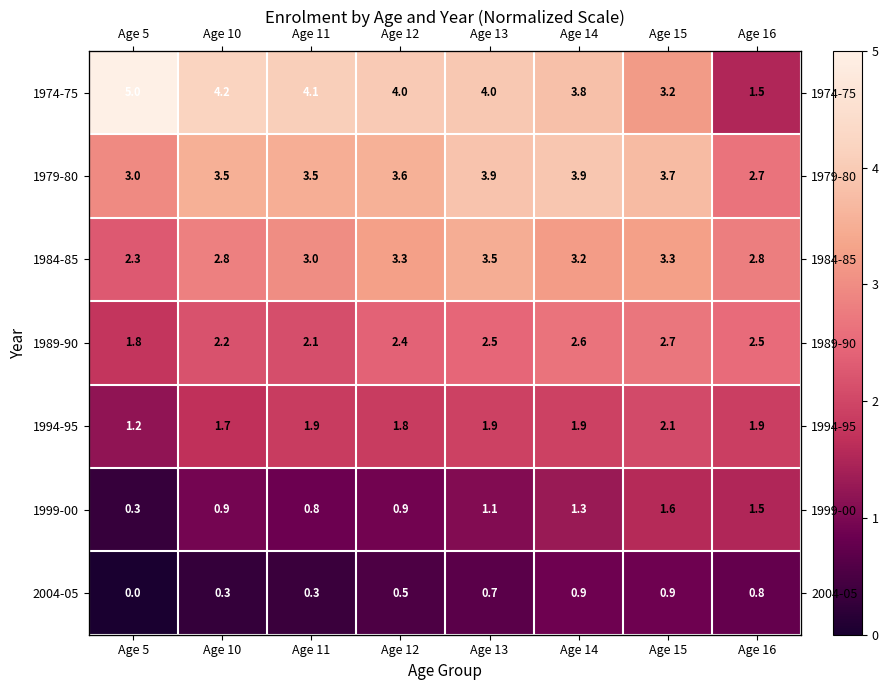

What is the highest value of the 1989-90 series?

2.7